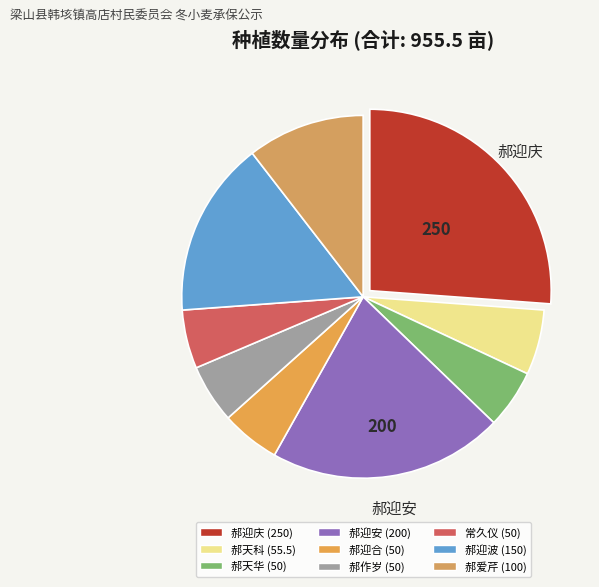

How many segments does this pie chart have?

9